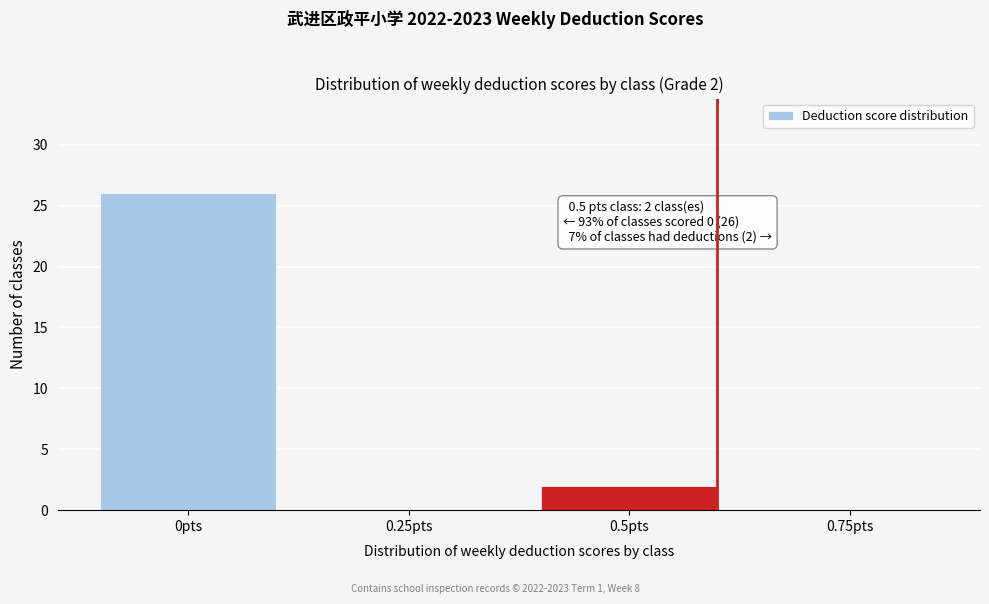

Reading left to right, extract all data points from this chart.

0pts=26	0.25pts=0	0.5pts=2	0.75pts=0